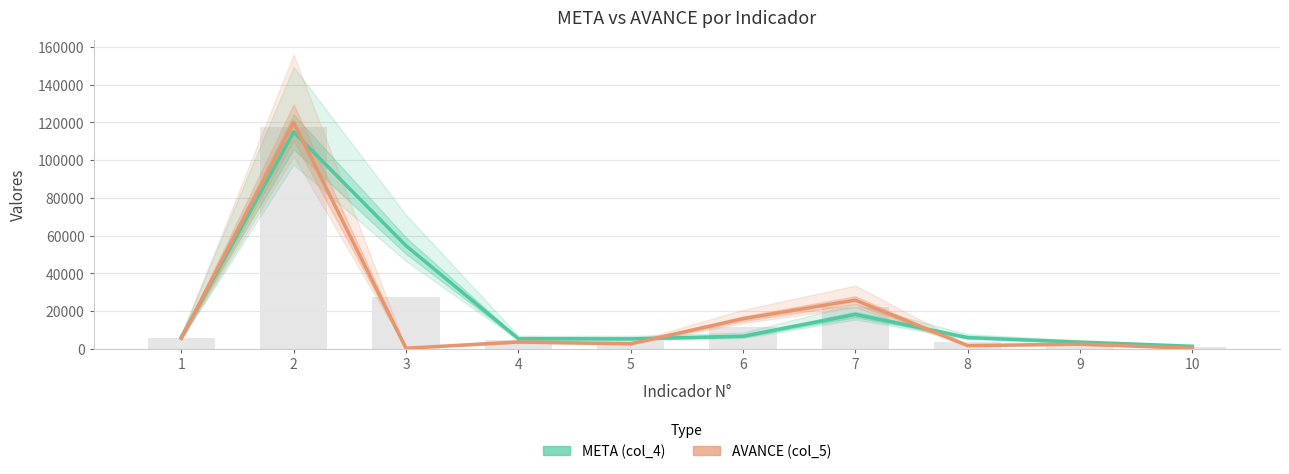

List the labels in order of META (col_4) value, largest first.

2, 3, 7, 6, 1, 8, 4, 5, 9, 10